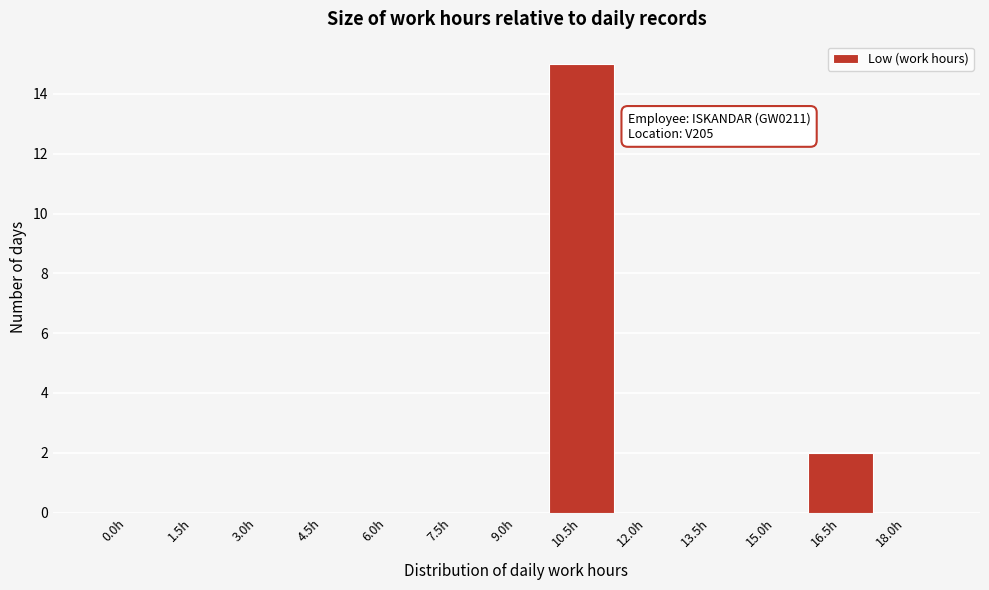

Reading right to left, extract all data points from this chart.

18.0h=0	16.5h=2	15.0h=0	13.5h=0	12.0h=0	10.5h=15	9.0h=0	7.5h=0	6.0h=0	4.5h=0	3.0h=0	1.5h=0	0.0h=0